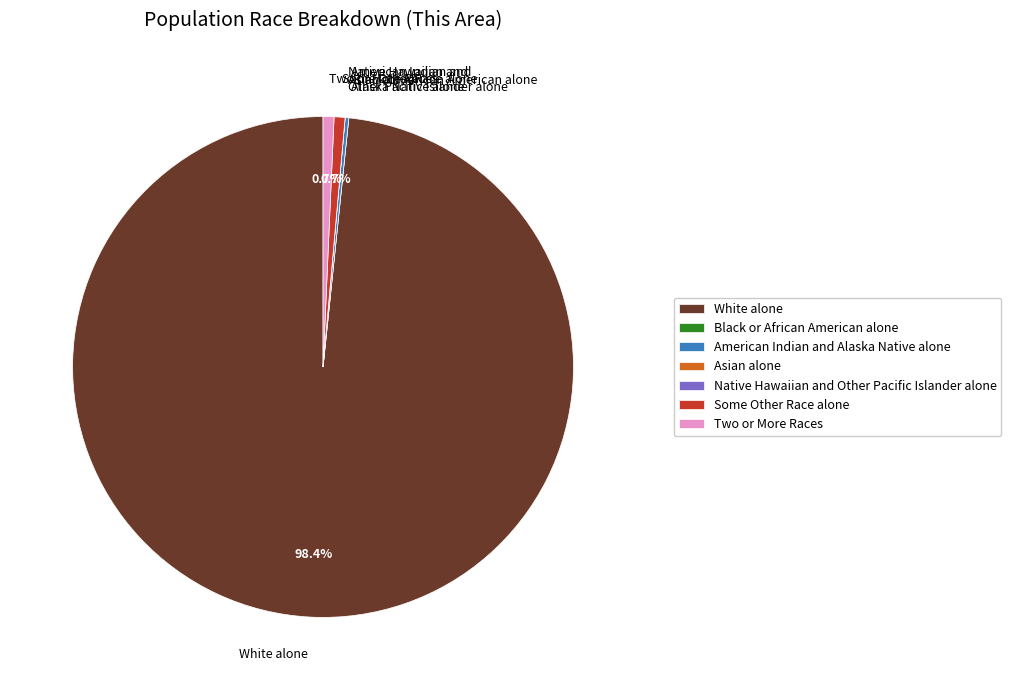

Is there any slice that represents more than half of the pie?

Yes